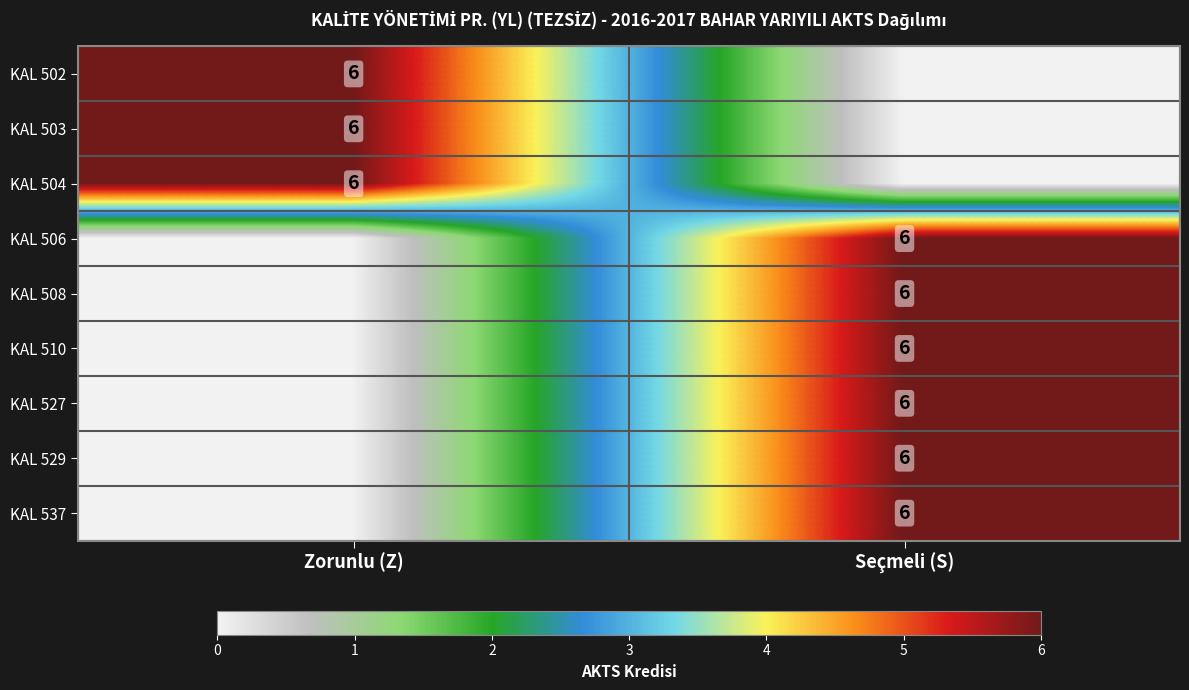

True or false: KAL 529 has a value of 9 at Seçmeli (S).

False